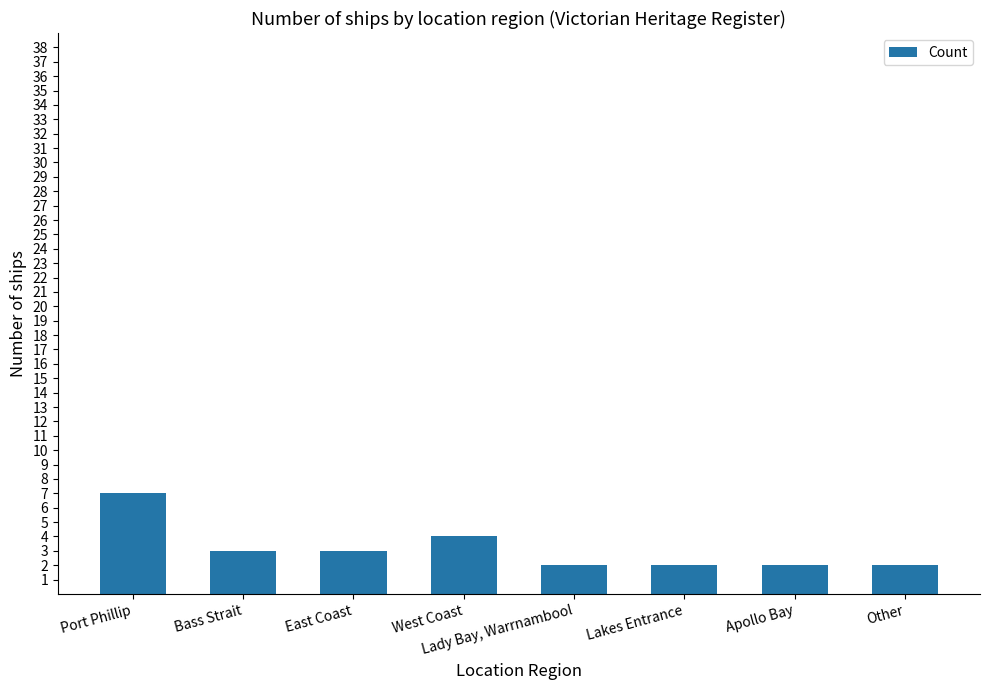

What position from the right is Other?

1